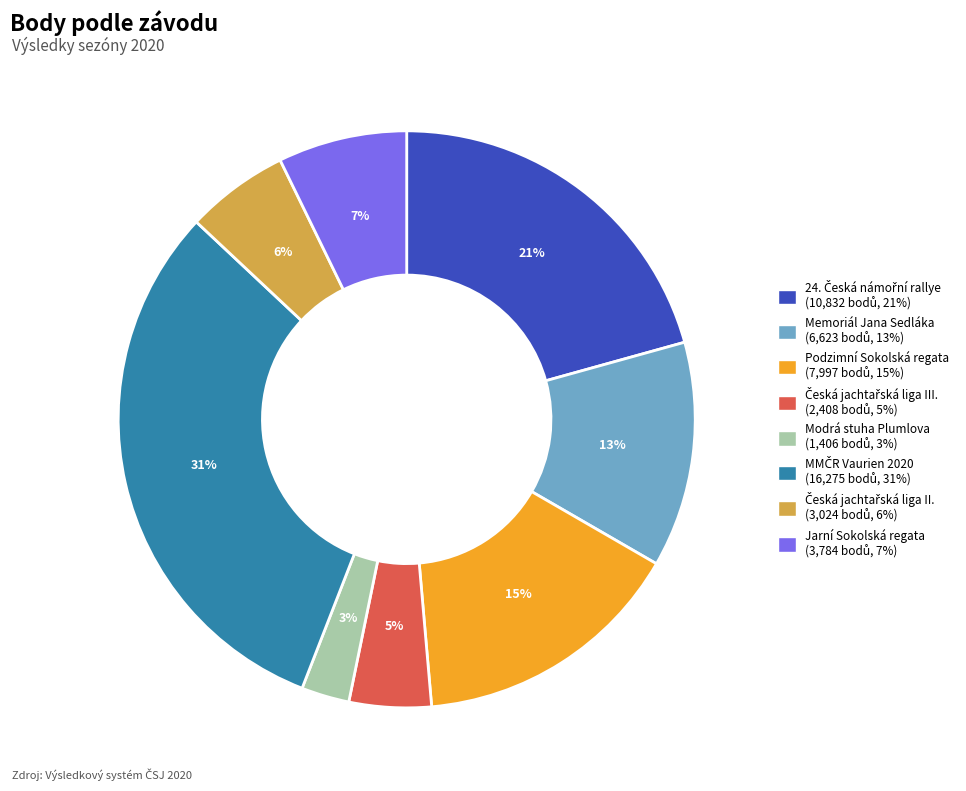

Is there a majority slice in this chart?

No